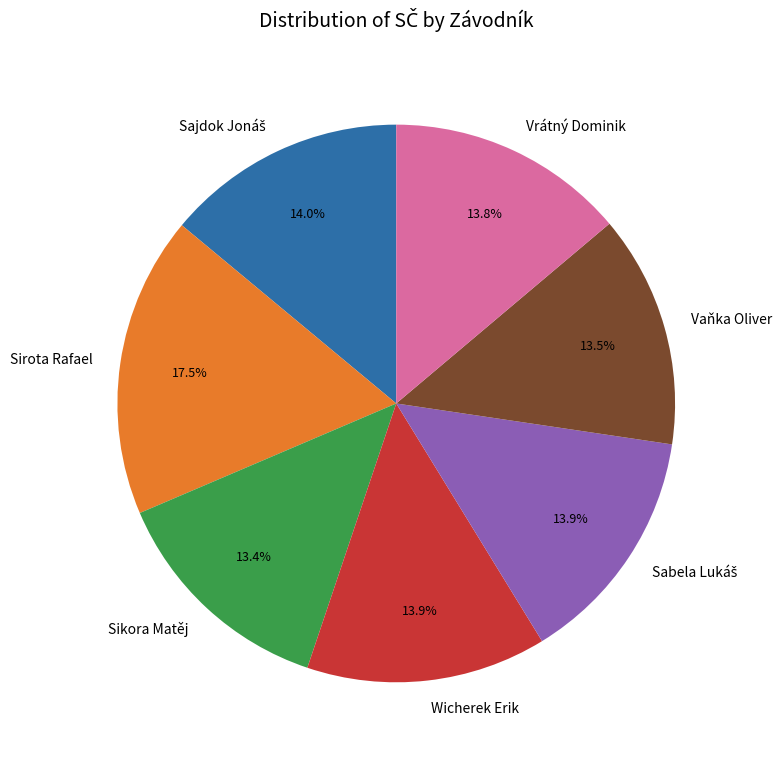

Approximately how many times larger is the value at Sikora Matěj compared to Wicherek Erik?

1.0